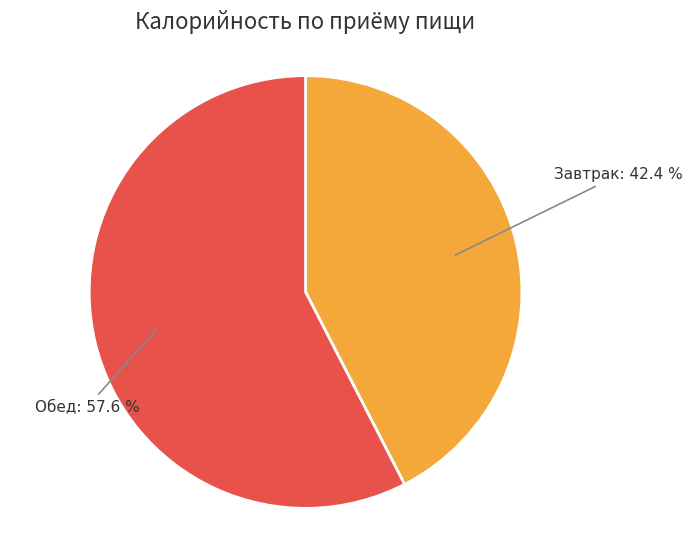

Count the number of slices in the pie.

2